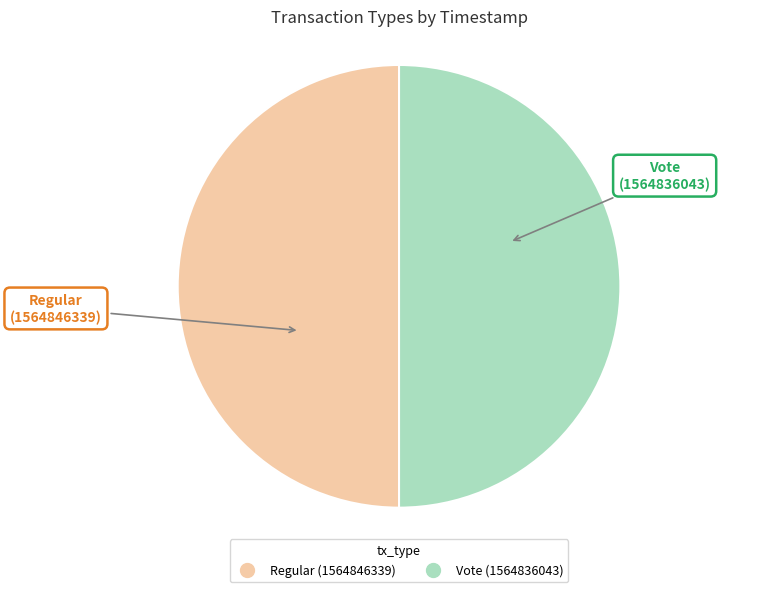

Is the sum of Vote and Regular greater than half?

Yes